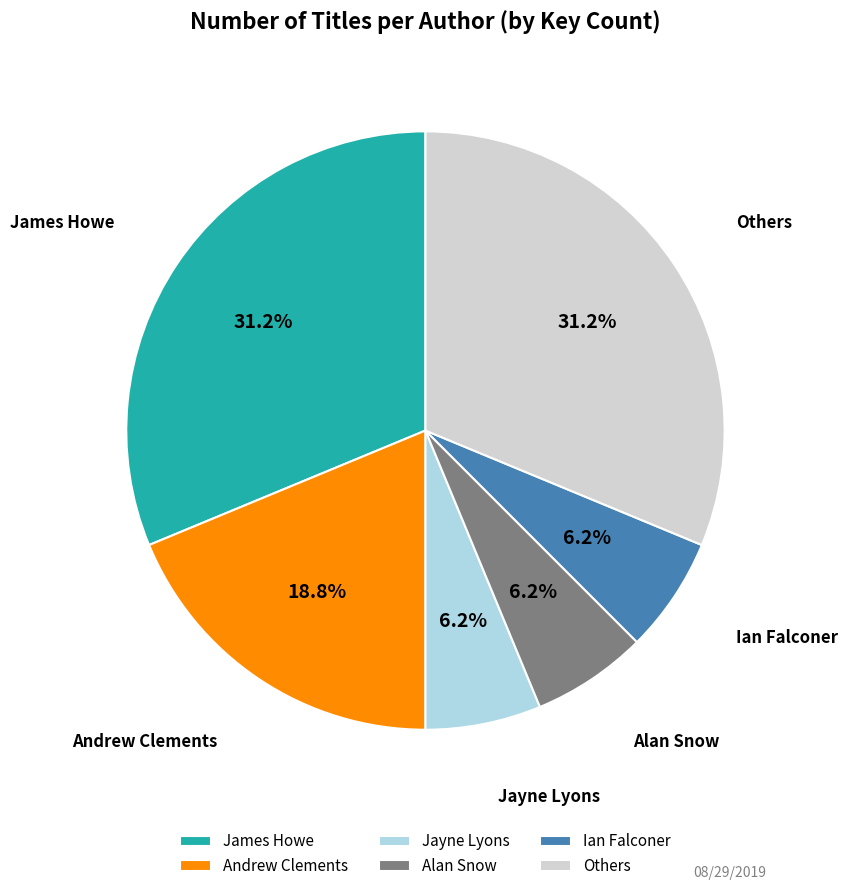

How many slices are in this pie chart?

6